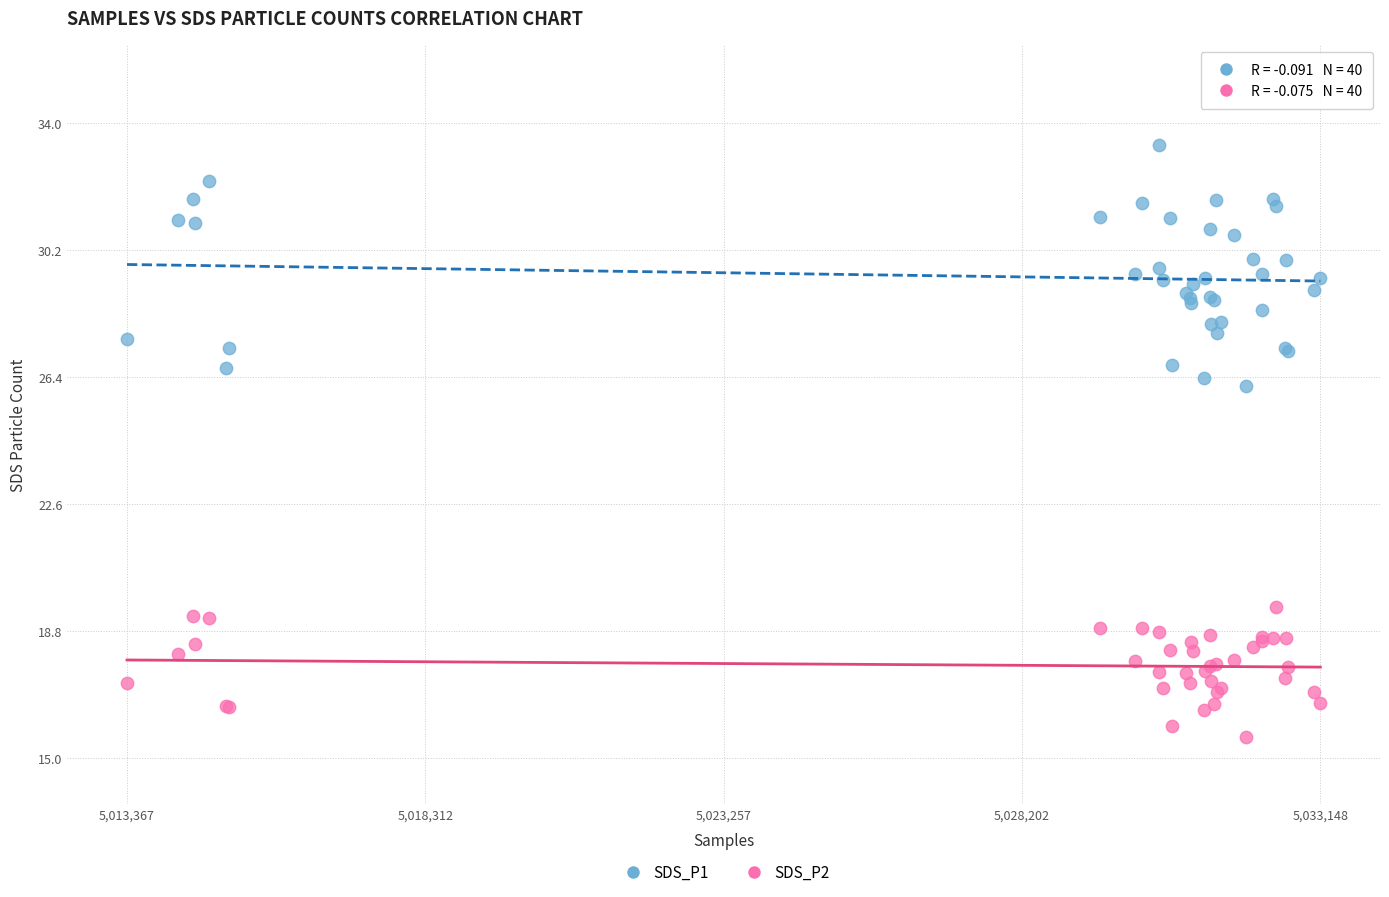

Which series contains the lowest Y value?

SDS_P2